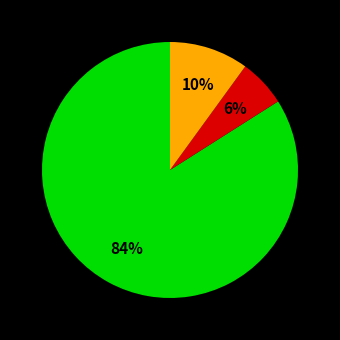

Does any single category account for the majority?

Yes